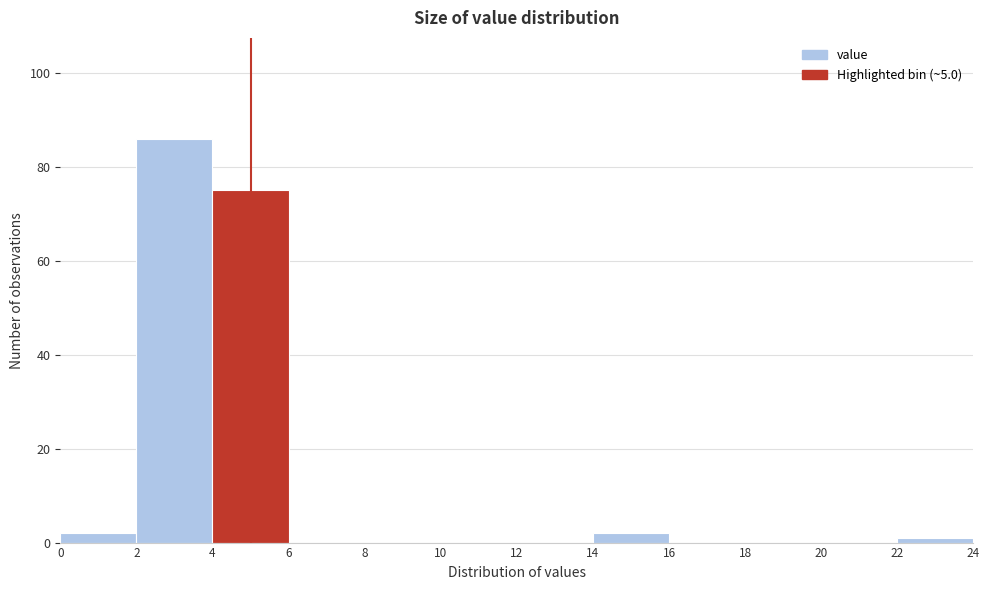

Reading left to right, transcribe this chart: for each bar, give the range it covers on the x-axis and its height. The values are not printed on the chart, so give them approximately, as read against the axis.

0 to 2: 2
2 to 4: 86
4 to 6: 76
6 to 8: 0
8 to 10: 0
10 to 12: 0
12 to 14: 0
14 to 16: 2
16 to 18: 0
18 to 20: 0
20 to 22: 0
22 to 24: under 2